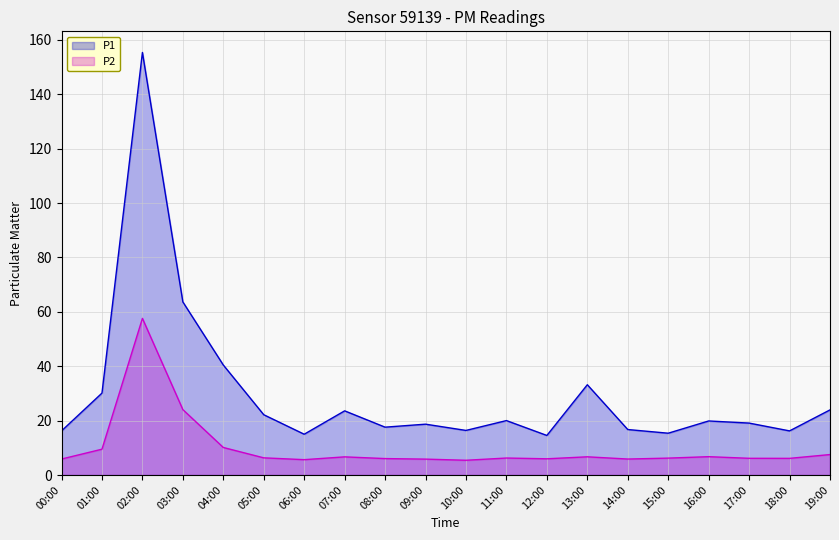

True or false: P2 and P1 cross at least once.

False